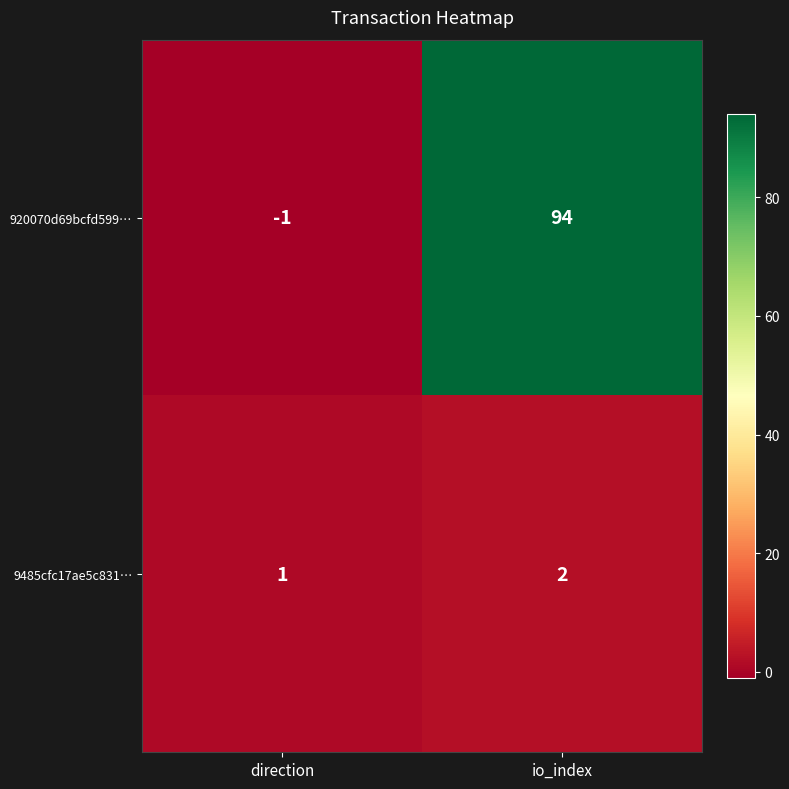

Which label corresponds to the largest value in the chart?

io_index